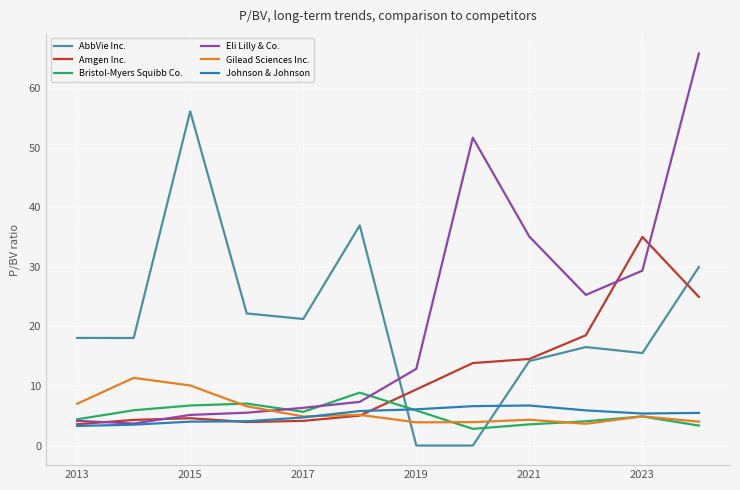

Which series has the widest spread of values?

Eli Lilly & Co.